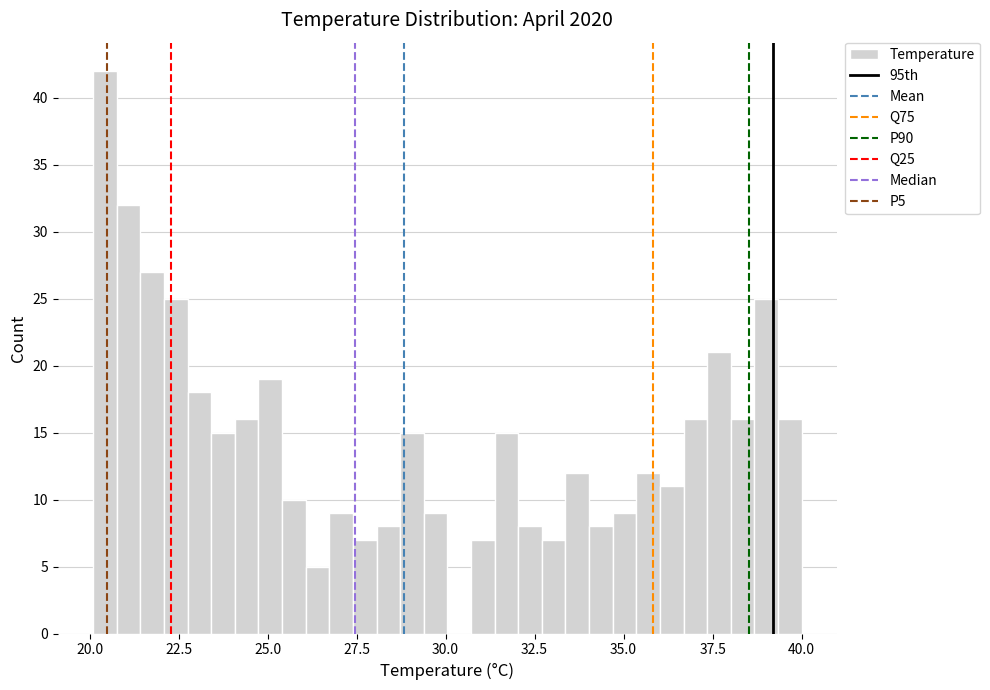

Read against the x-axis, roughly where is the centre of the tallest bar?

20.5